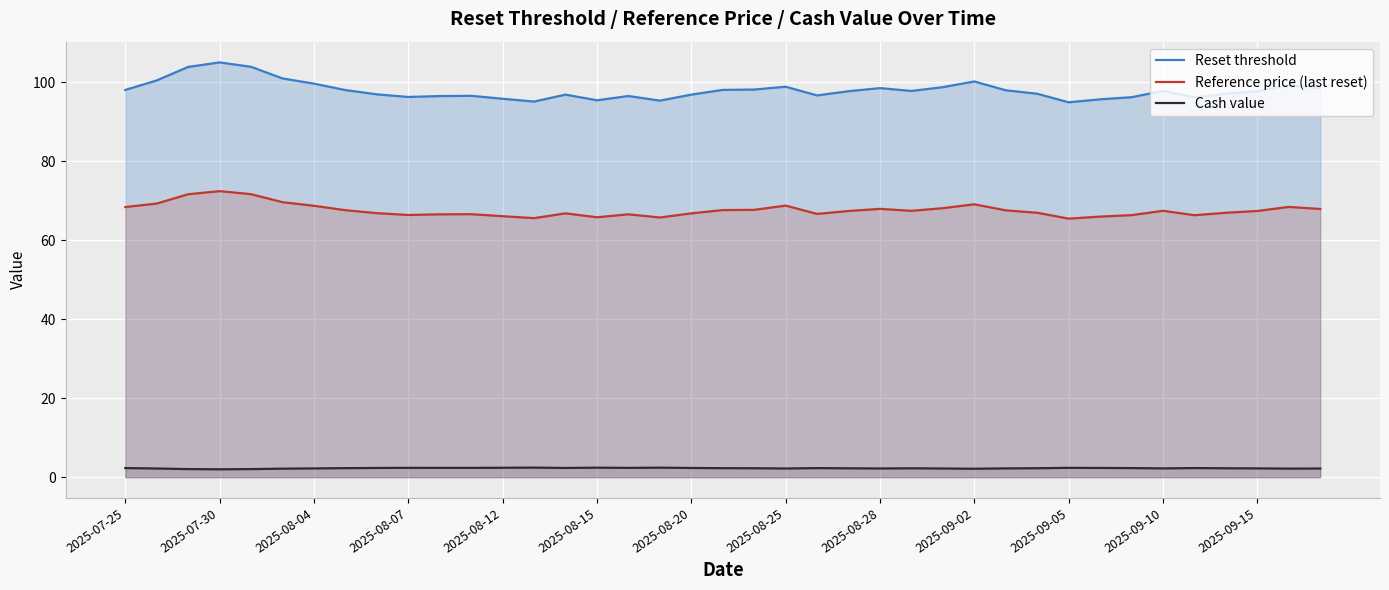

How many interior local valleys does the Cash value series have?

8